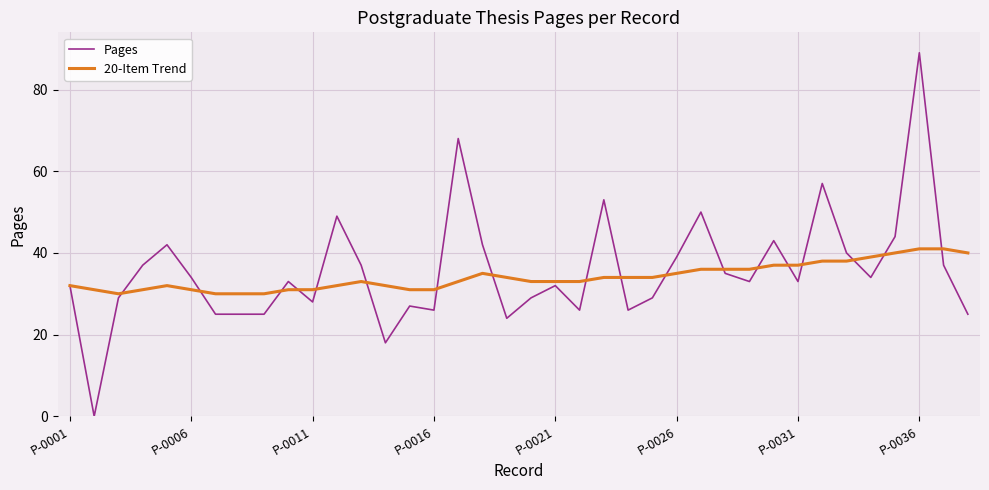

What is the difference between the maximum and second lowest values in the Pages series?

71